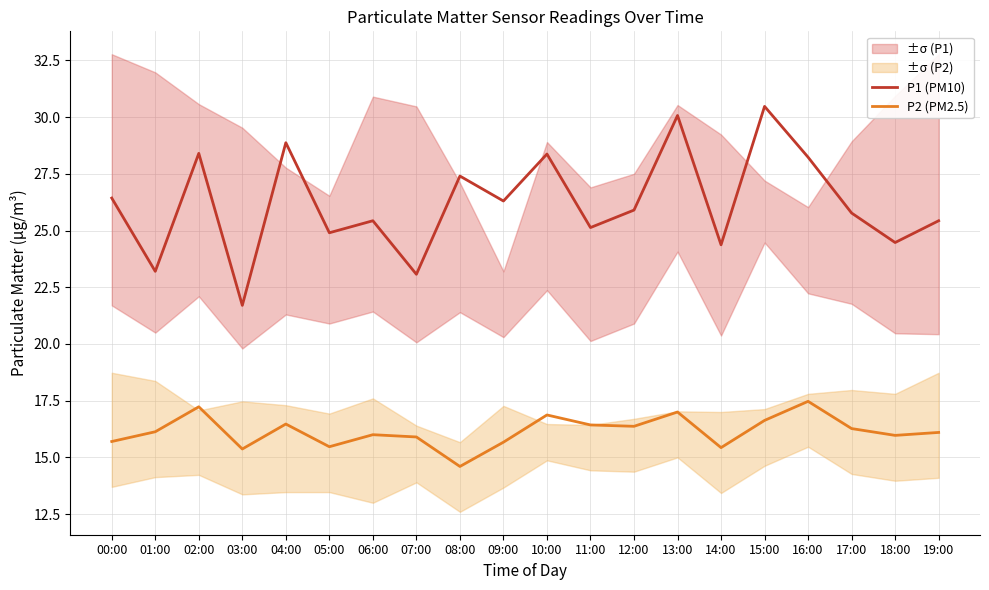

Which series has the largest total across all categories?

P1 (PM10)